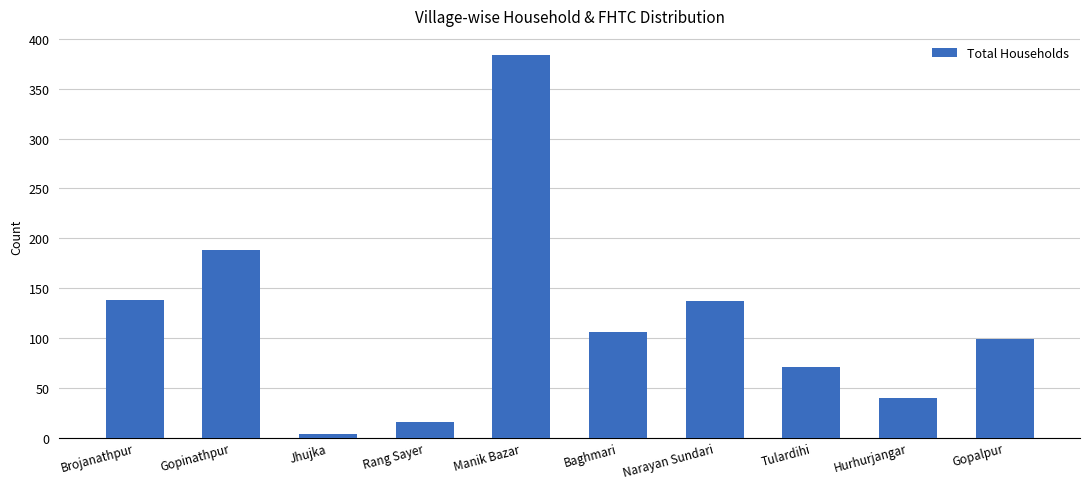

Where does the data first go above 106?

Brojanathpur